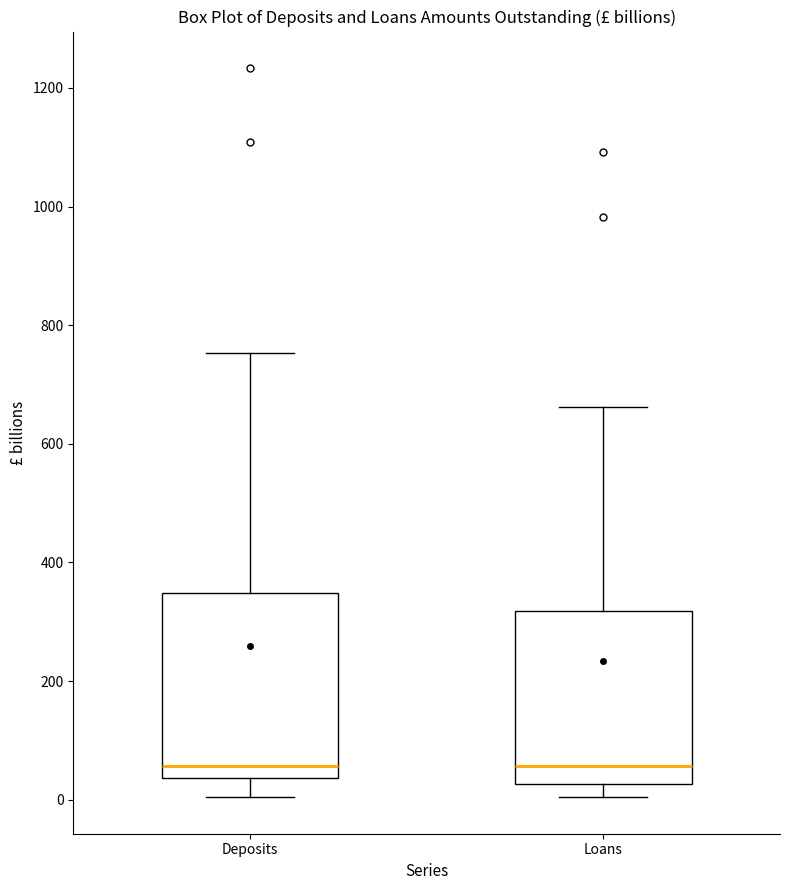

Where does the lower whisker of the box for Deposits end on the y-axis? The values are not printed on the chart, so give them approximately, as read against the axis.

0